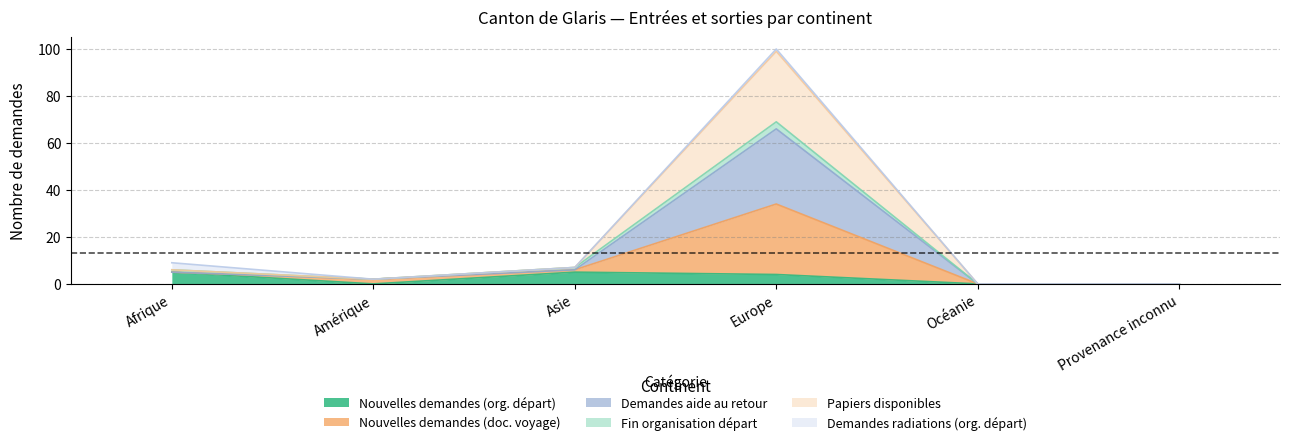

What is the label of the 3rd point from the right?

Europe